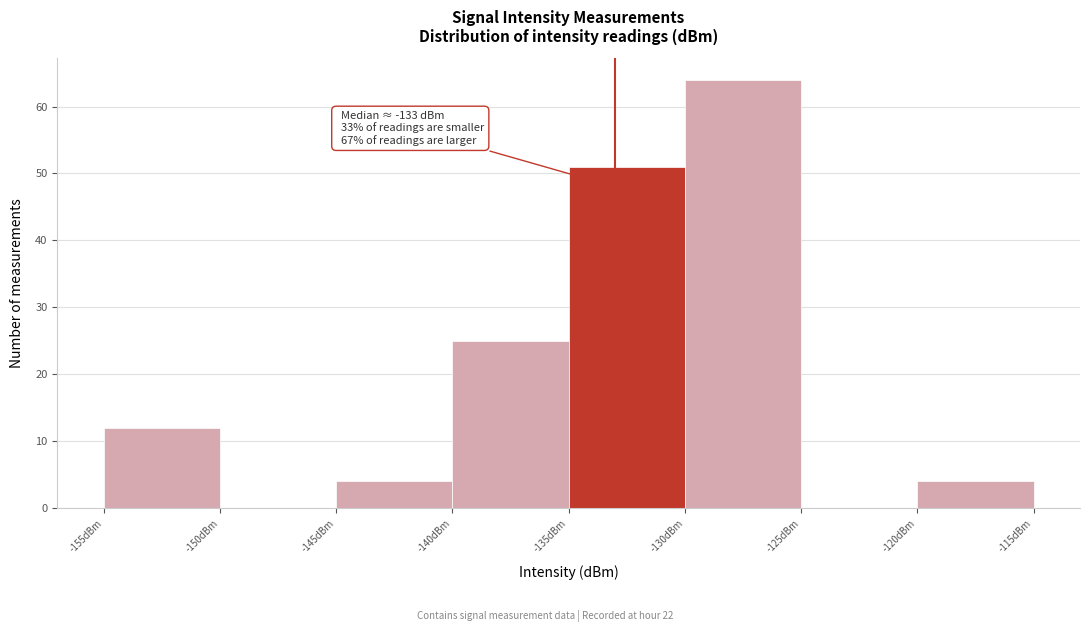

Over which range of the x-axis is the bar tallest?

-130 to -125